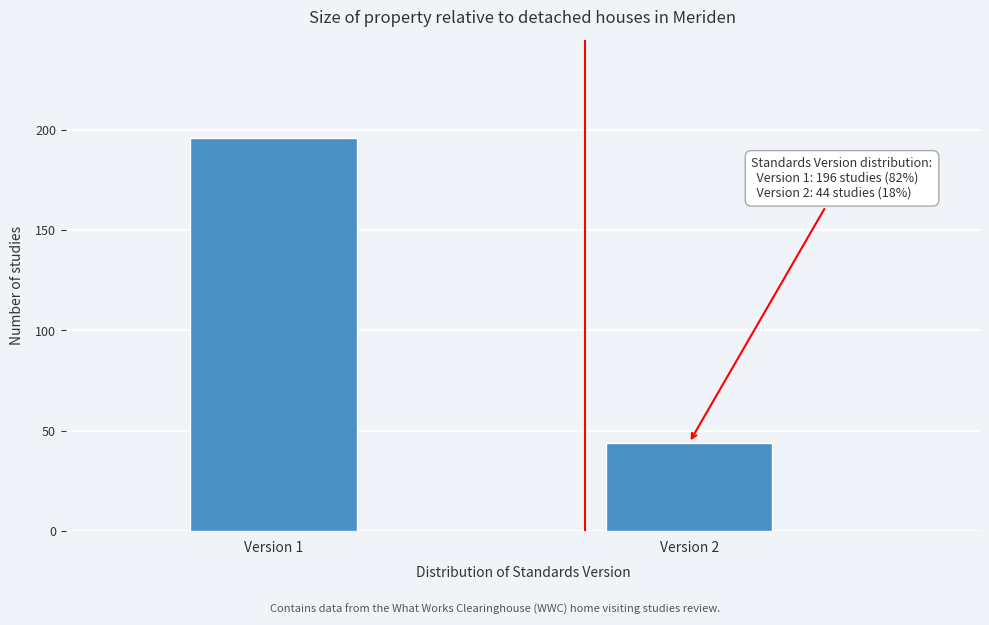

Reading left to right, extract all data points from this chart.

196	44